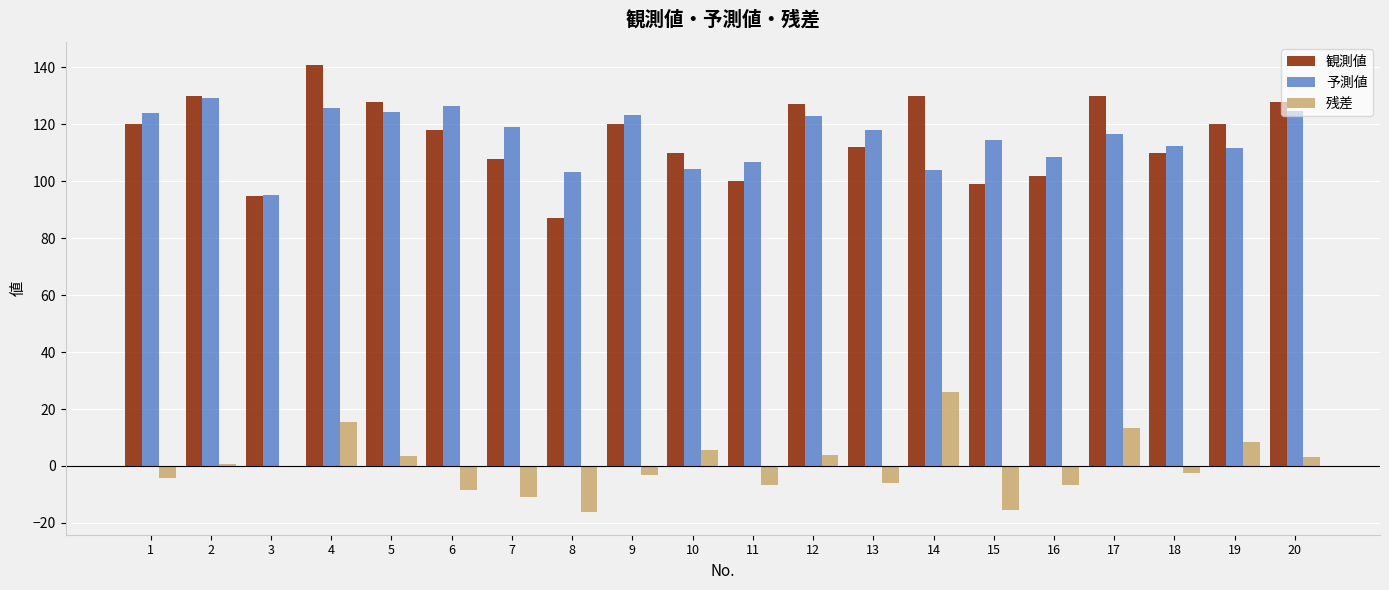

Which series has the largest range (max minus min)?

観測値